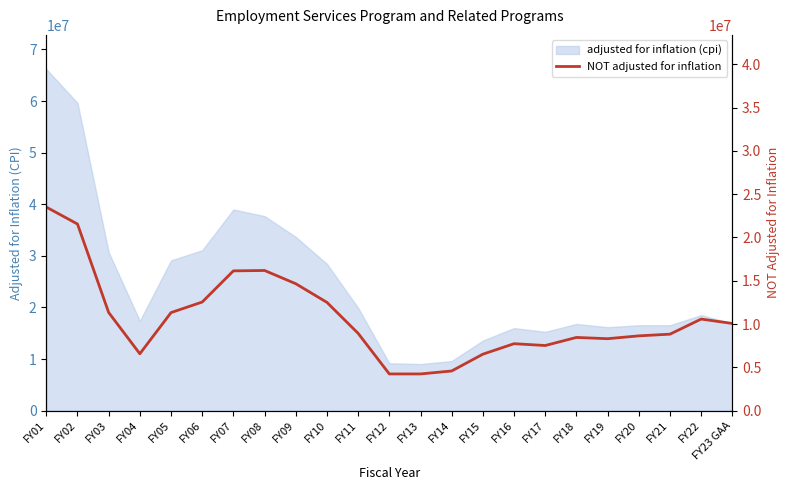

What is the label of the 11th point from the left?

FY11